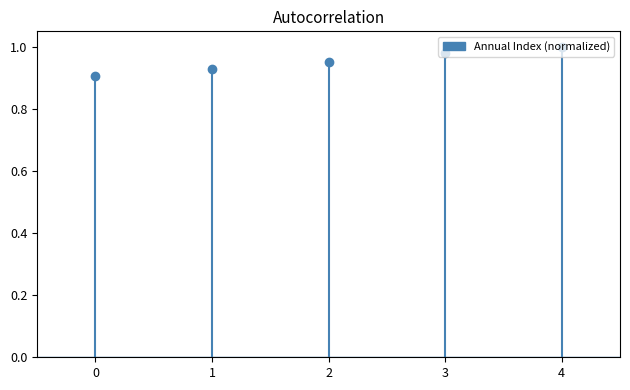

Is it true that the value at 0 is 0.5?

False